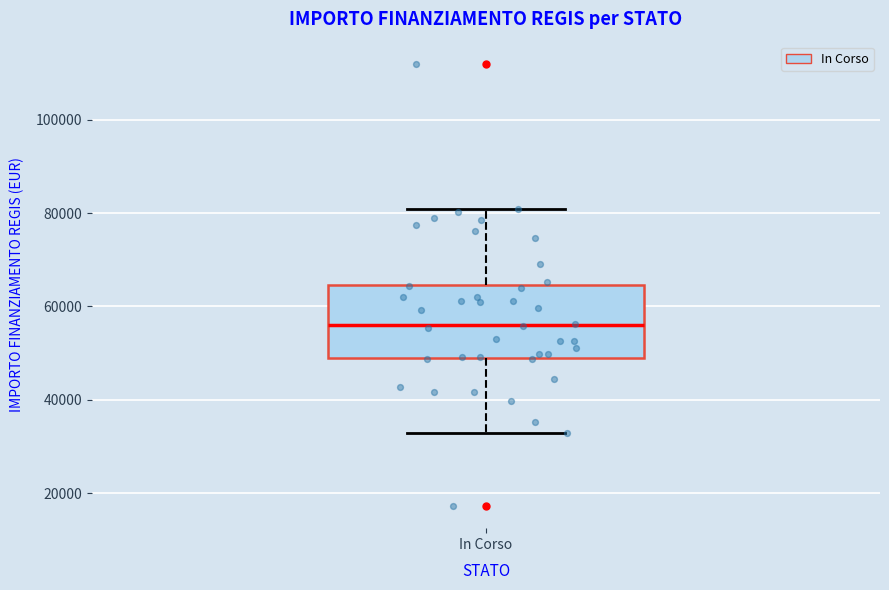

Transcribe this box plot: give where the median line is, the range the box spans, and where the two whiskers end, as read against the y-axis. The values are not printed on the chart, so give them approximately, as read against the axis.

median 56000, box 50000 to 64000, whiskers 32000 to 80000